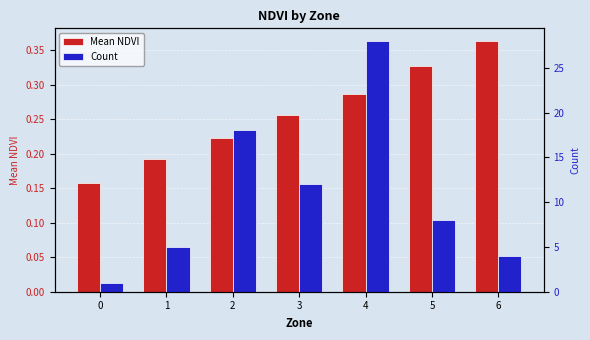

Reading left to right, what are all the values shown in this chart?

Mean NDVI: 0=0.2	1=0.2	2=0.2	3=0.3	4=0.3	5=0.3	6=0.4
Count: 0=1.0	1=5.0	2=18.0	3=12.0	4=28.0	5=8.0	6=4.0